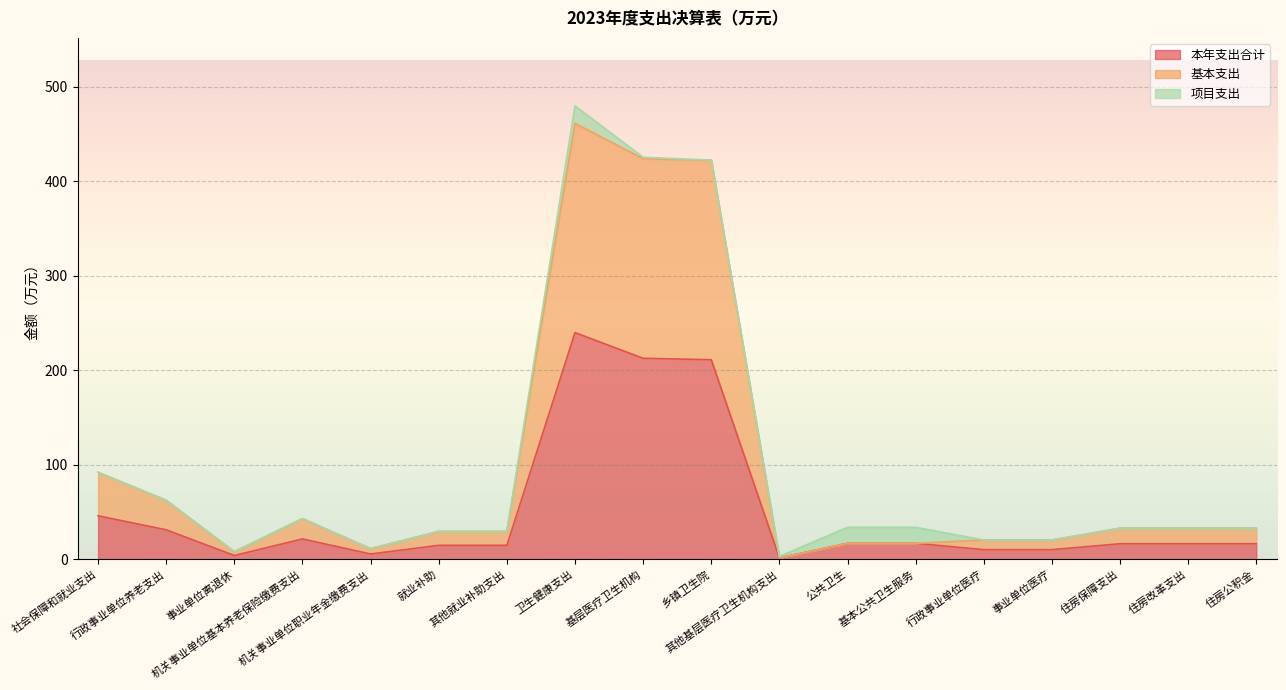

What is the total value across all series at 其他就业补助支出?

29.6